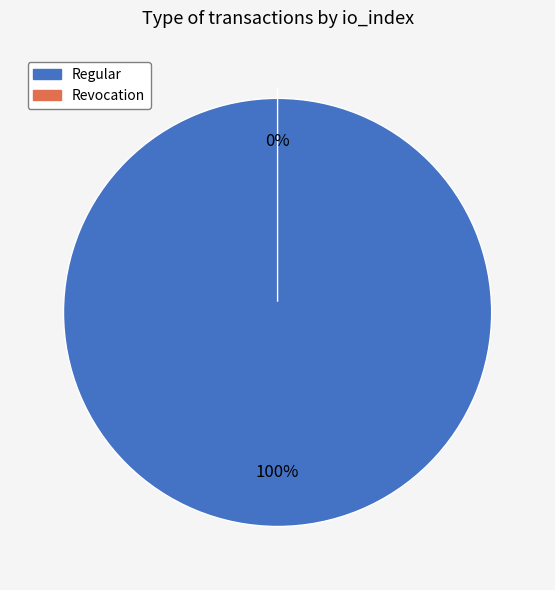

How many segments does this pie chart have?

2